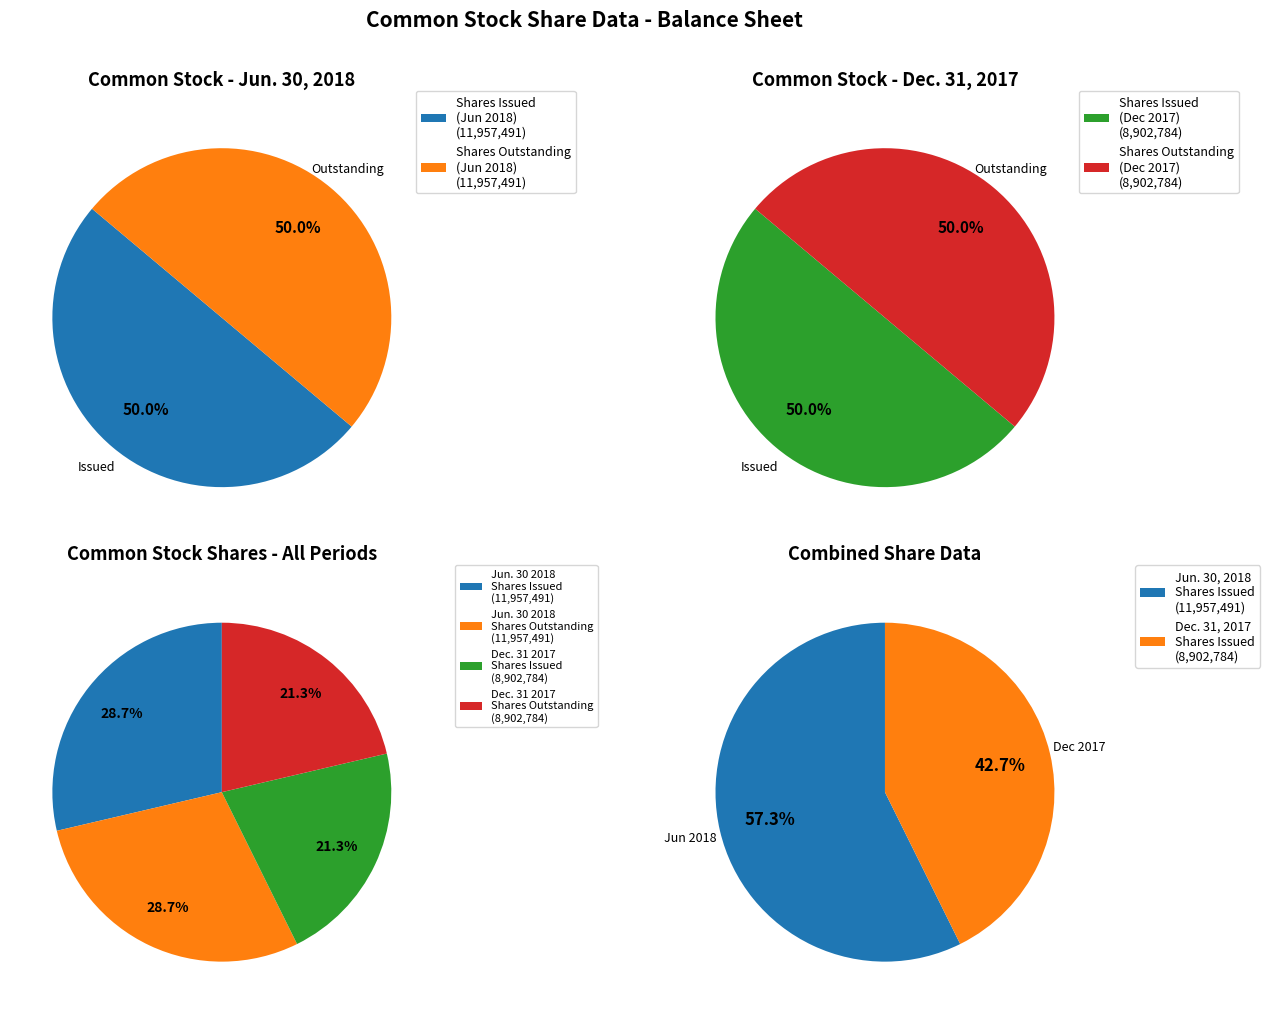

Which category has the smallest portion of the pie?

Common stock, shares issued (Dec. 31, 2017)